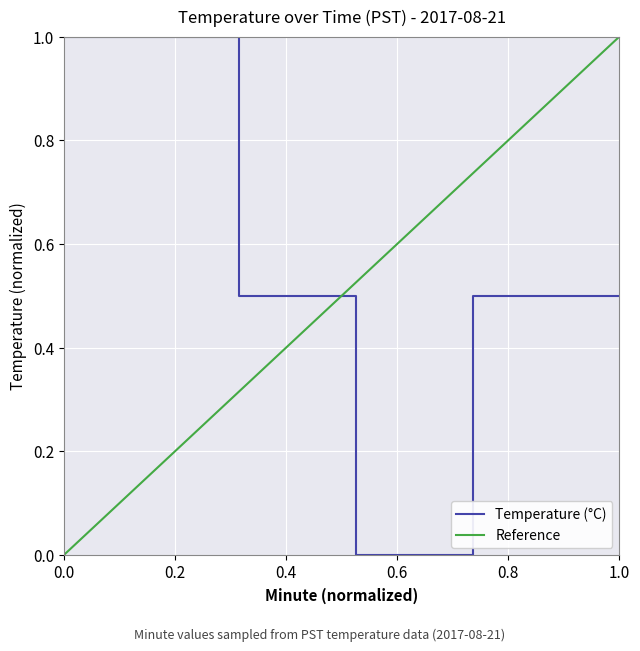

The Temperature (°C) series shows 0.2 at 1.0. True or false?

False